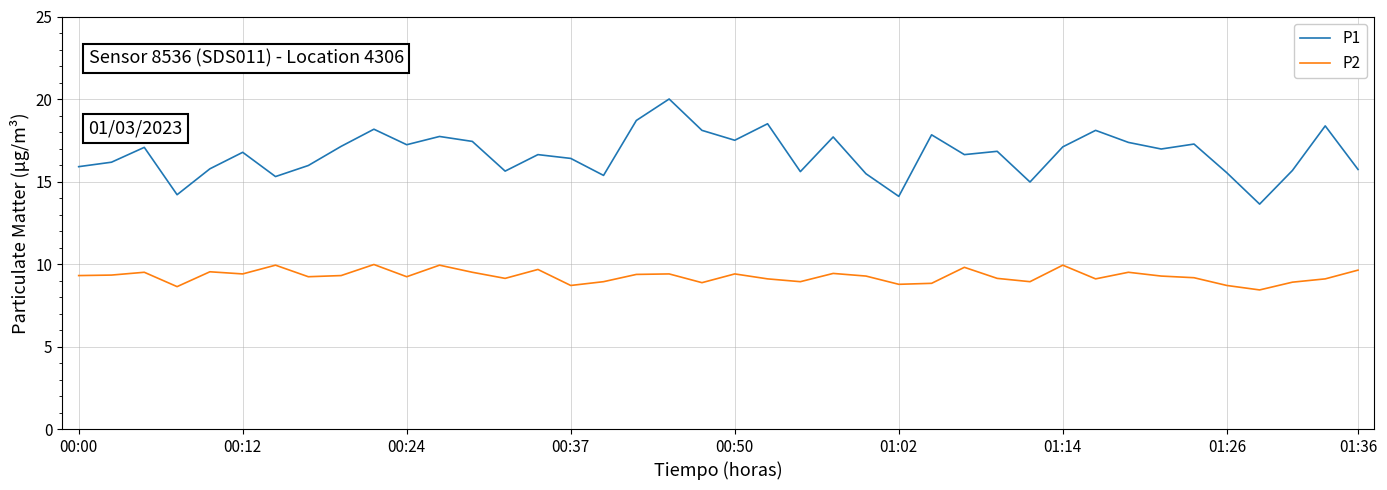

Rank the series by their maximum value, from lowest to highest.

P2, P1